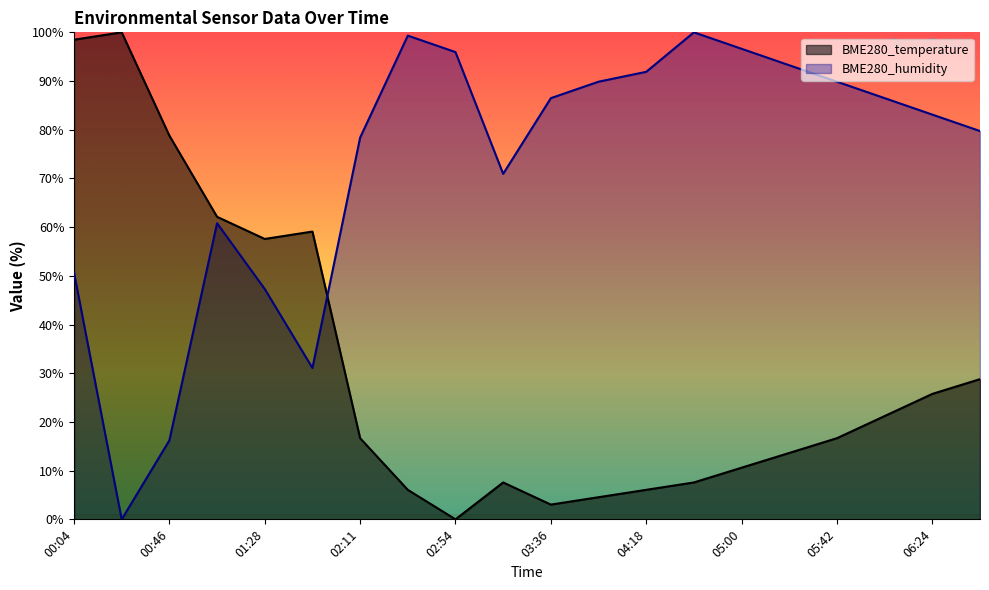

After their last crossing, which series has the higher values: BME280_temperature or BME280_humidity?

BME280_humidity